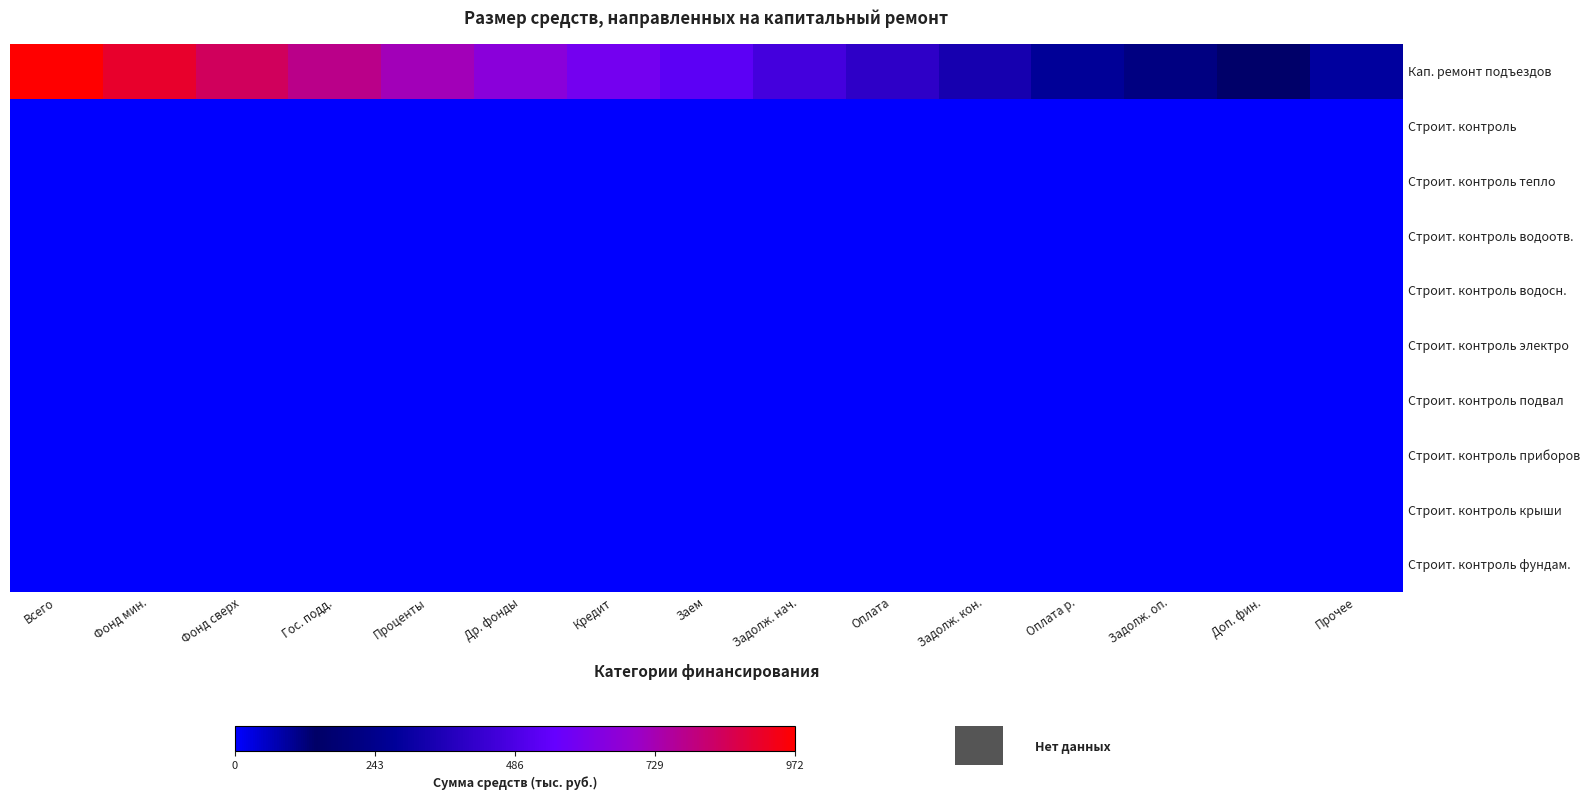

Which series has the largest range (max minus min)?

Кап. ремонт подъездов